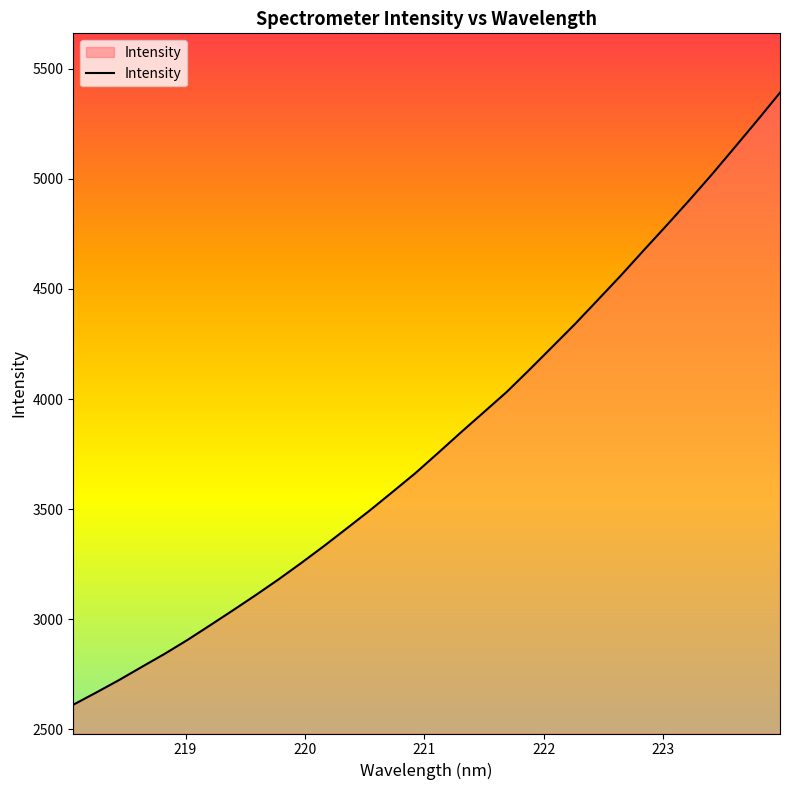

What is the greatest value displayed?

5390.3